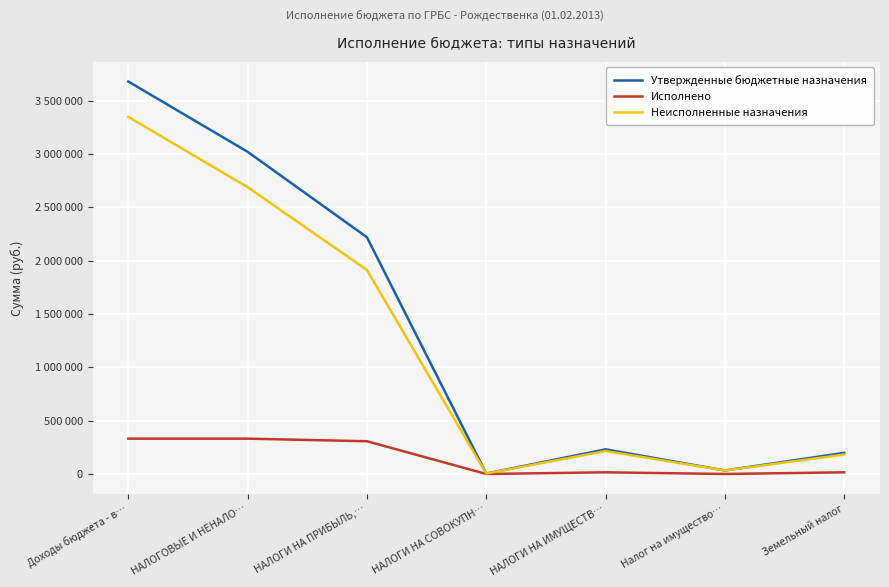

True or false: Исполнено has a value of 306939.1 at НАЛОГИ НА ПРИБЫЛЬ,….

True